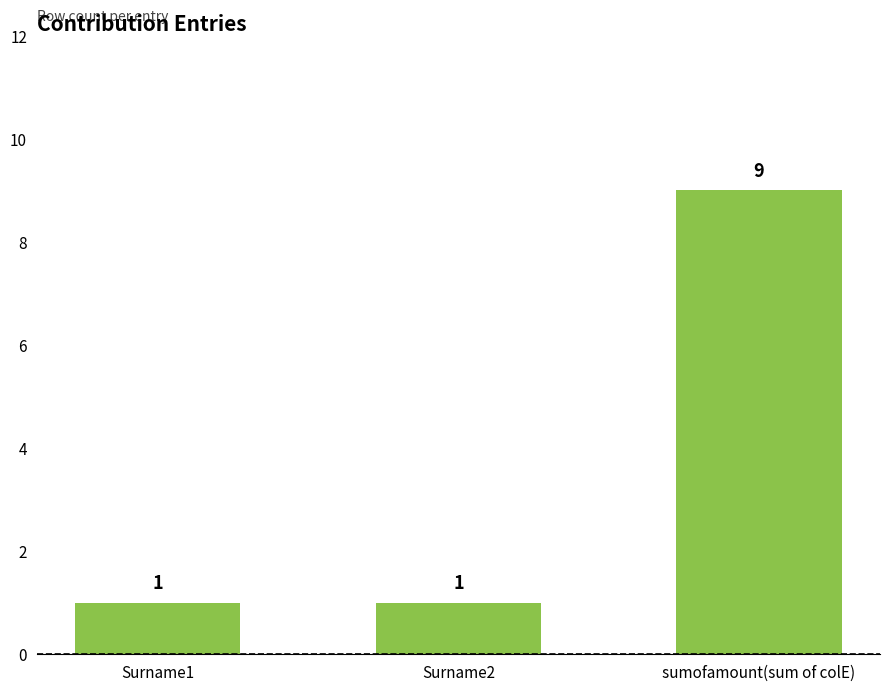

Is it true that the value at Surname2 is 0?

False